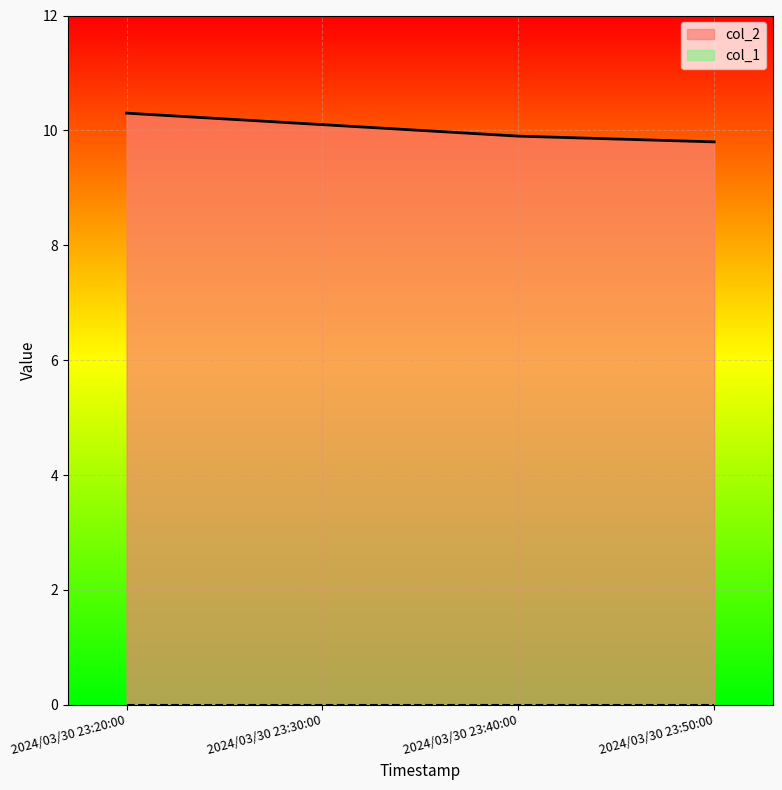

What position from the left is 2024/03/30 23:30:00?

2